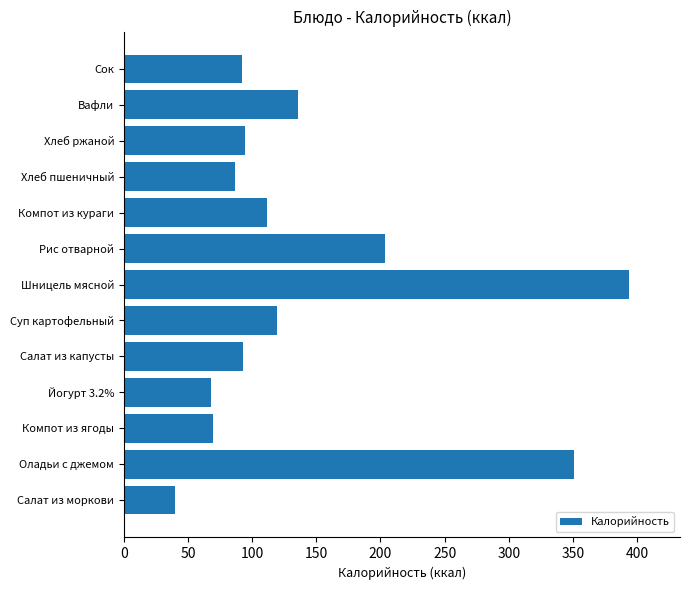

Read the value at Сок.

92.0